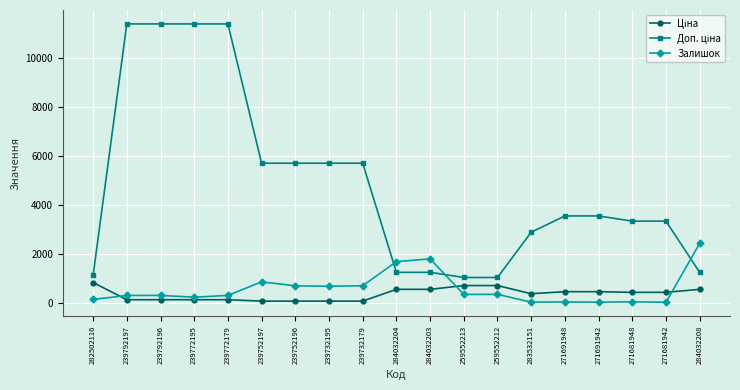

Is this an area chart (filled region under the line)?

No